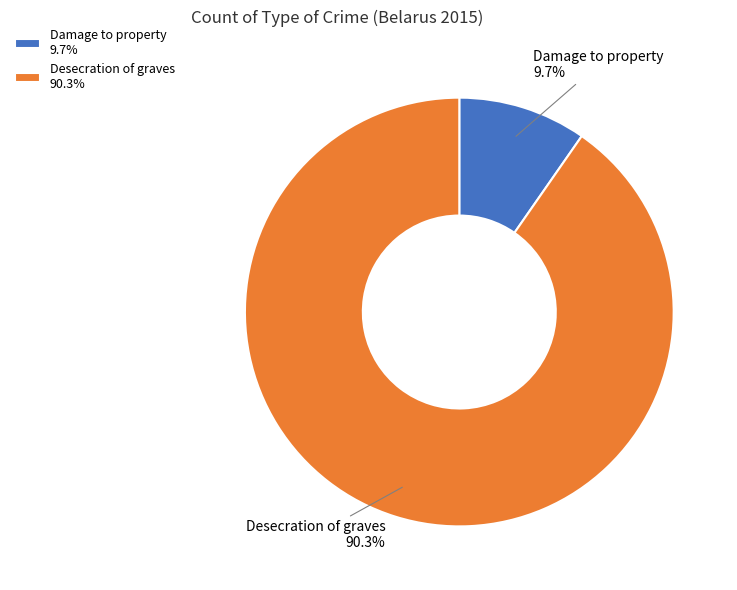

Which category has the smallest portion of the pie?

Damage to property